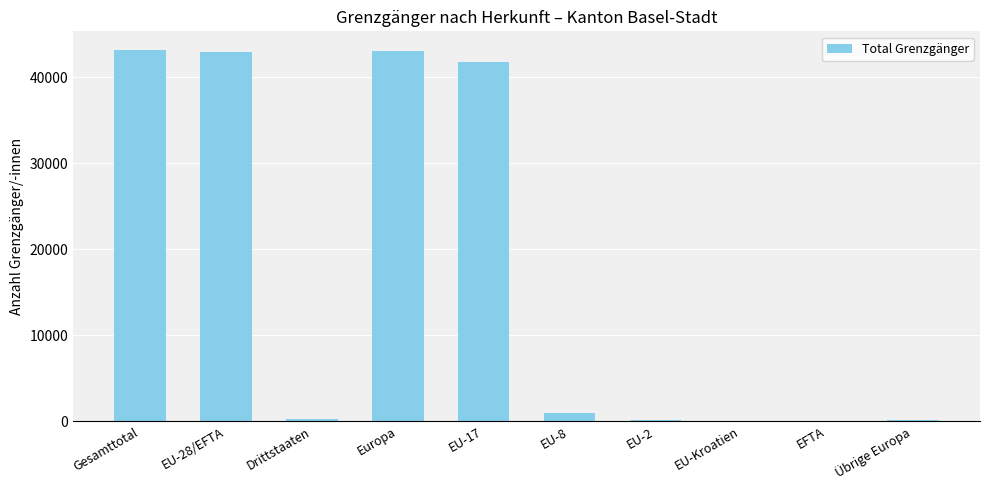

What is the sum of all values?

172510